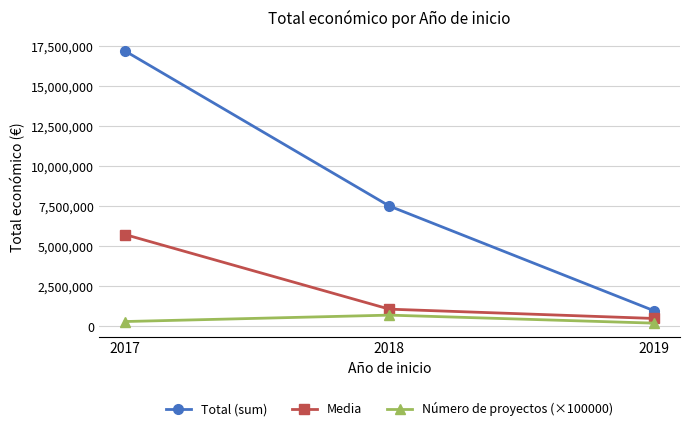

What is the sum of the Total (sum) values at 2018 and 2017?

24685944.0